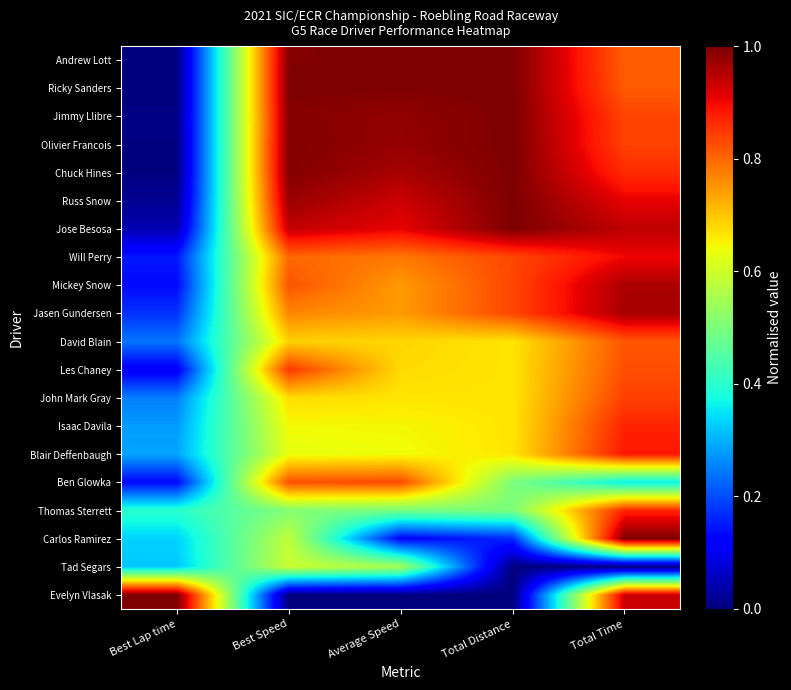

At which category is the sum across all series the highest?

Total Time